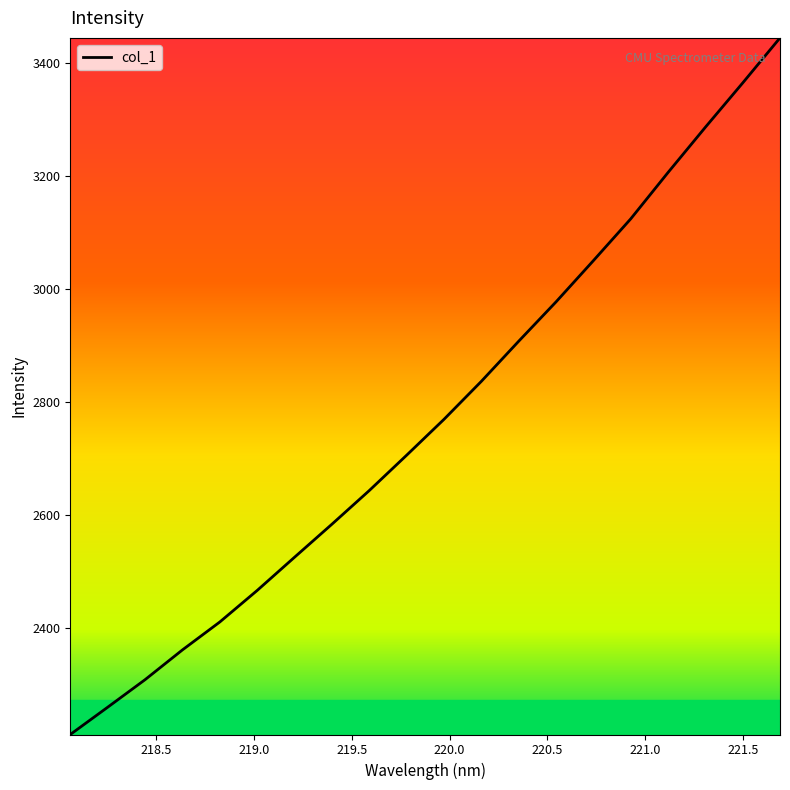

What is the smallest value displayed?

2211.4